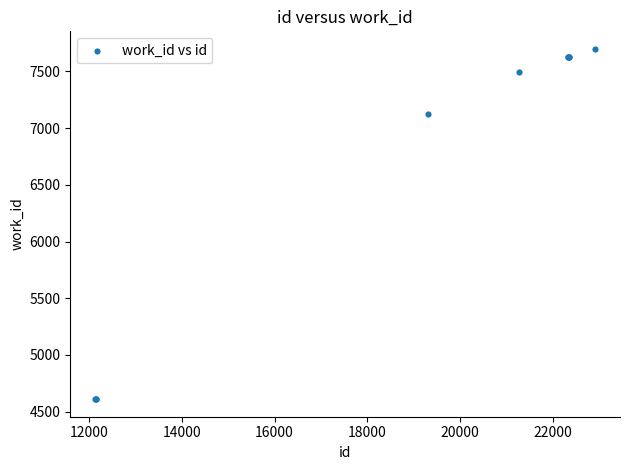

What Y value in the scatter plot is closest to 6154?

7123